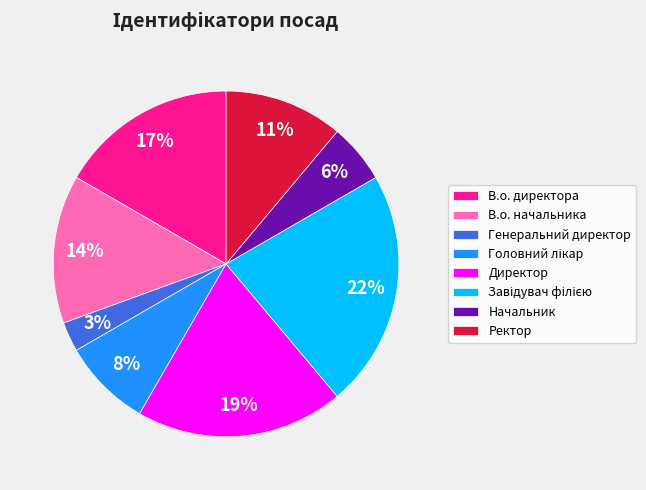

Is Ректор the majority of the pie?

No